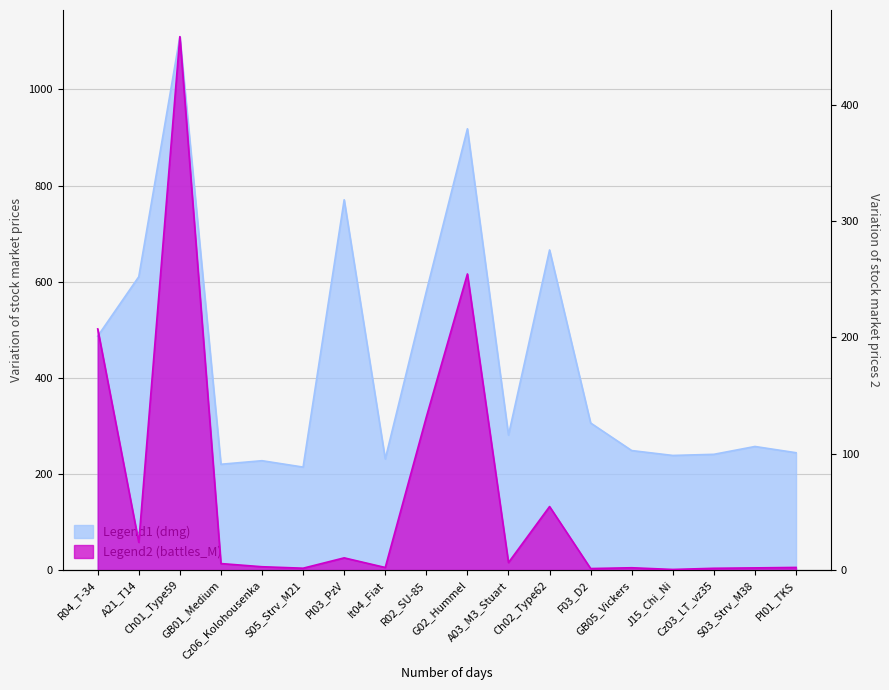

List the labels in order of Legend2 (battles_M) value, largest first.

Ch01_Type59, G02_Hummel, R04_T-34, R02_SU-85, Ch02_Type62, A21_T14, Pl03_PzV, A03_M3_Stuart, GB01_Medium, Cz06_Kolohousenka, Pl01_TKS, It04_Fiat, GB05_Vickers, S03_Strv_M38, S05_Strv_M21, Cz03_LT_vz35, F03_D2, J15_Chi_Ni